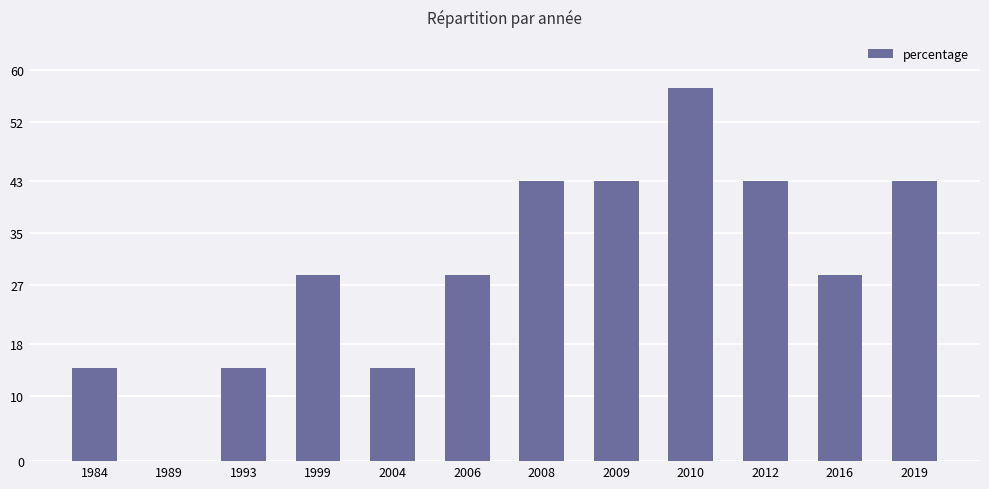

The chart shows a value of 6.5 at 1984. True or false?

False